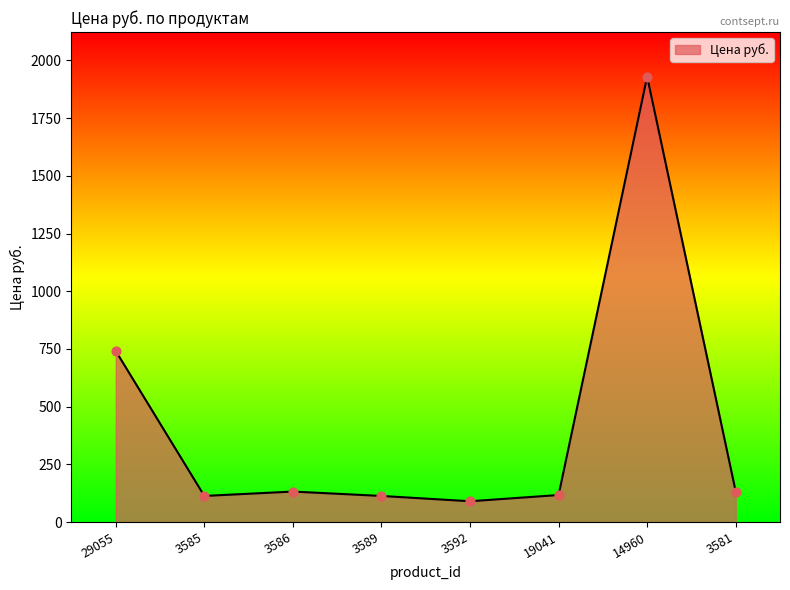

What is the ratio of the value at 3585 to the value at 3592?

1.3